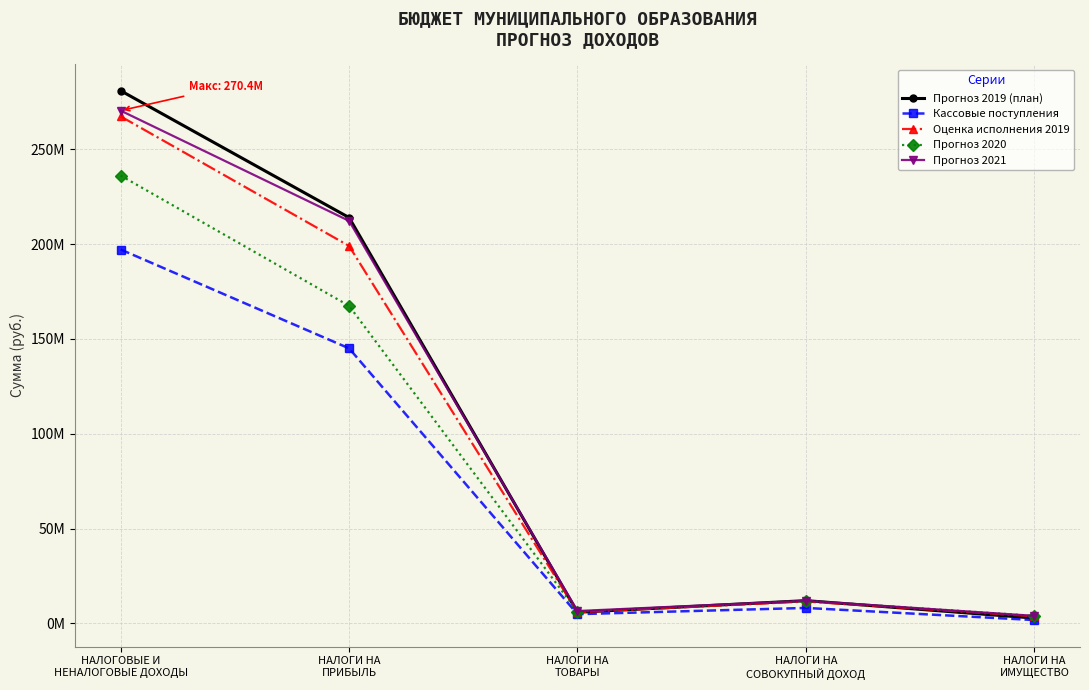

At which label does Прогноз 2021 first exceed 11917000?

НАЛОГОВЫЕ И
НЕНАЛОГОВЫЕ ДОХОДЫ